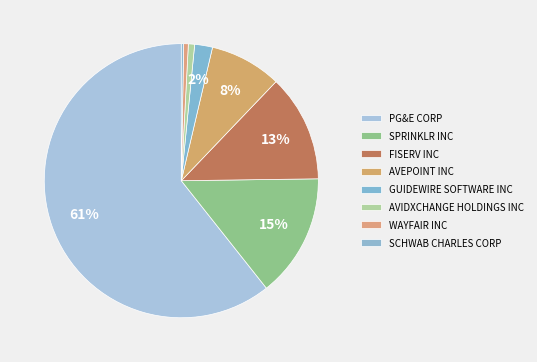

Is AVIDXCHANGE HOLDINGS INC the majority of the pie?

No